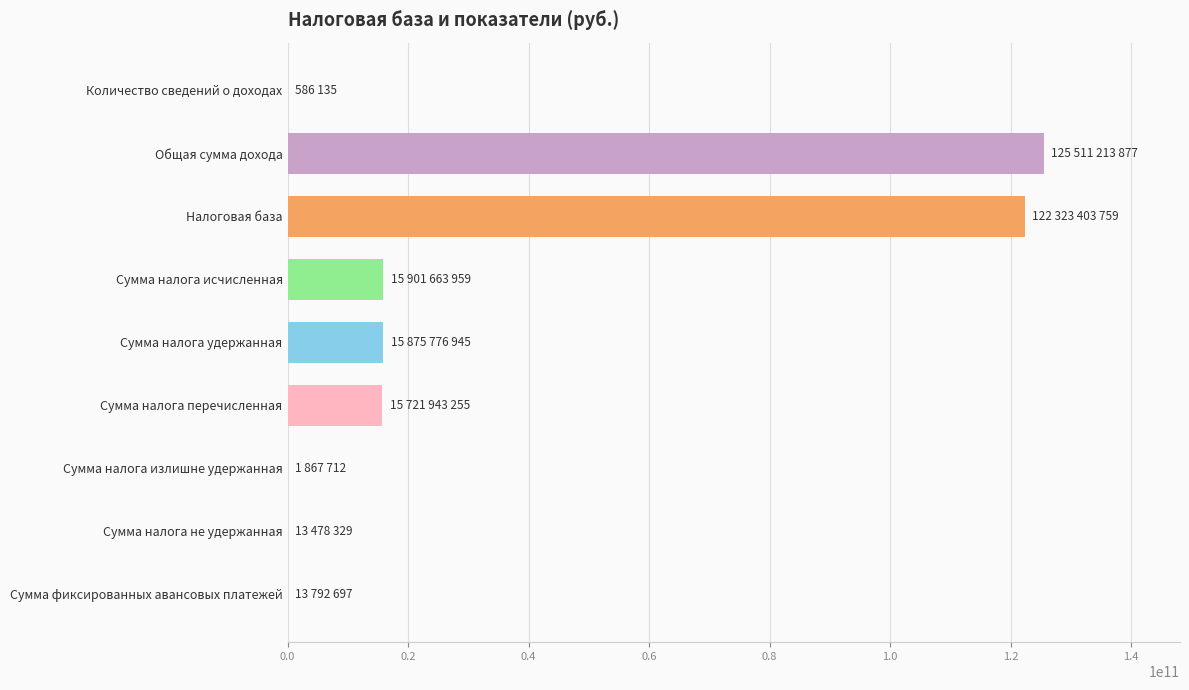

How many series are shown in this chart?

1